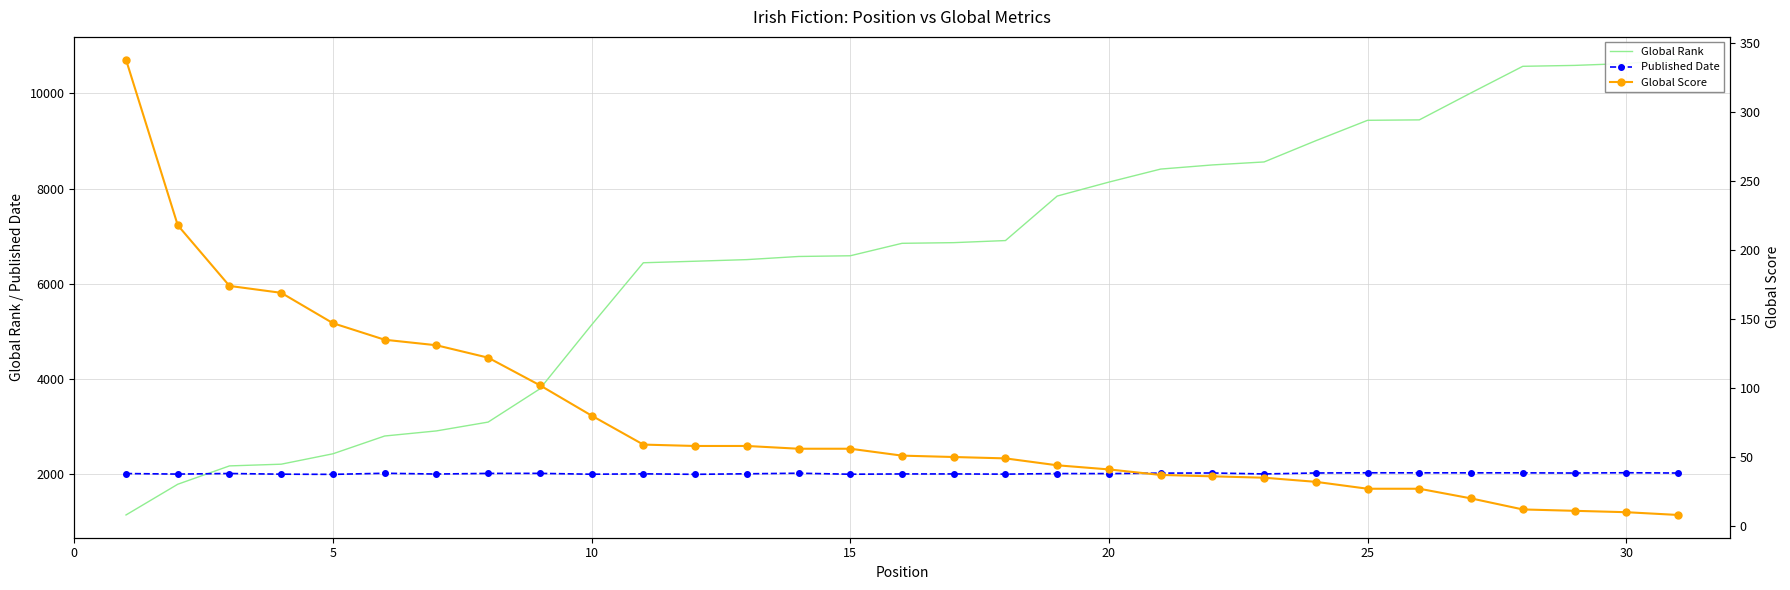

True or false: Published Date has more than 2 interior local peaks.

True